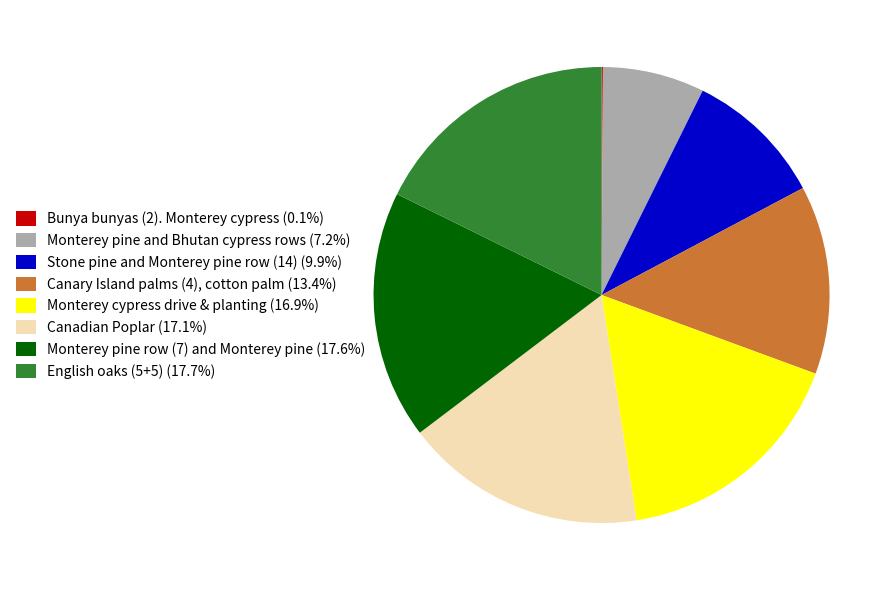

What is the ratio of the value at Canary Island palms (4), cotton palm to the value at Monterey cypress drive & planting?

0.8